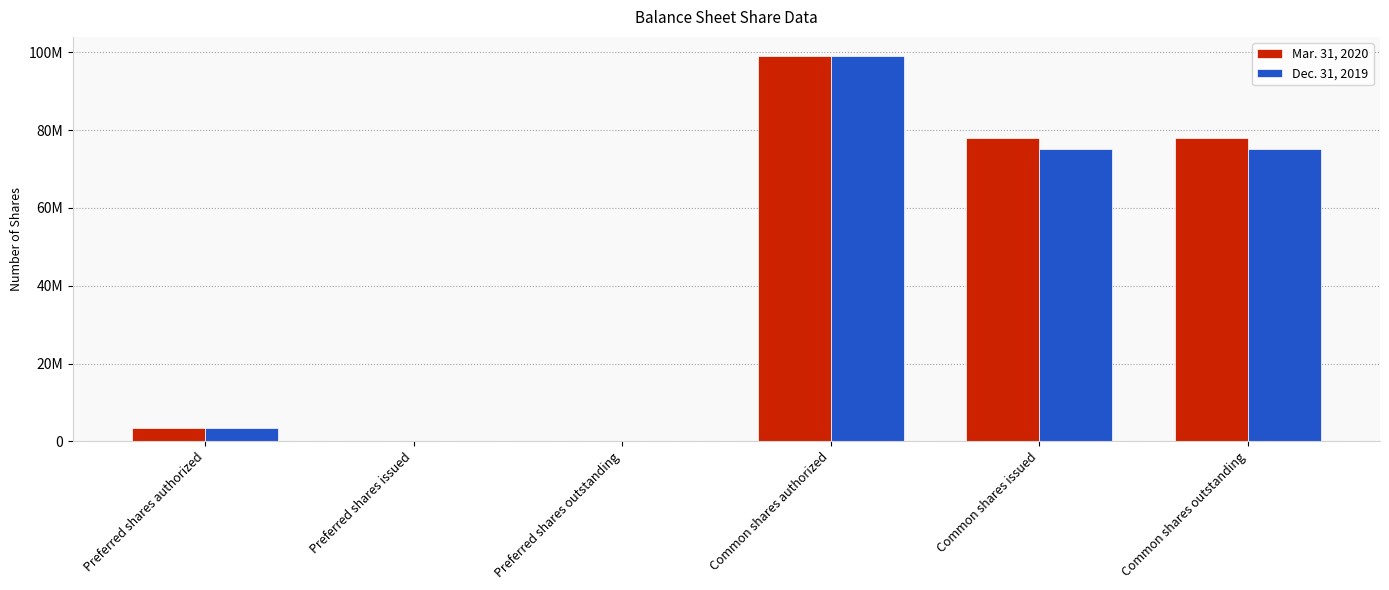

What is the difference between the second highest and minimum values in the Dec. 31, 2019 series?

75184863